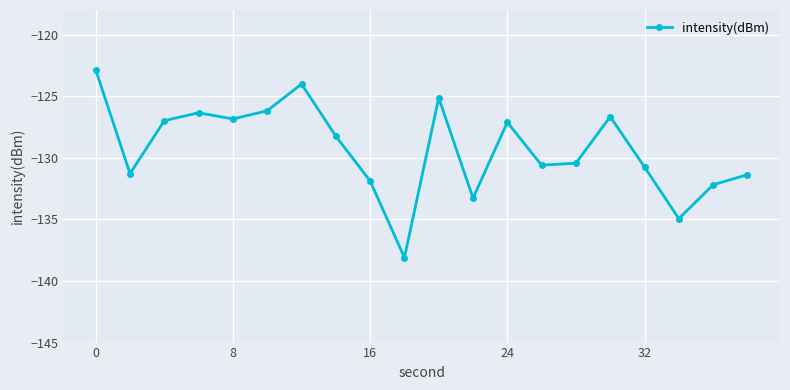

What is the maximum value shown in the chart?

-122.9